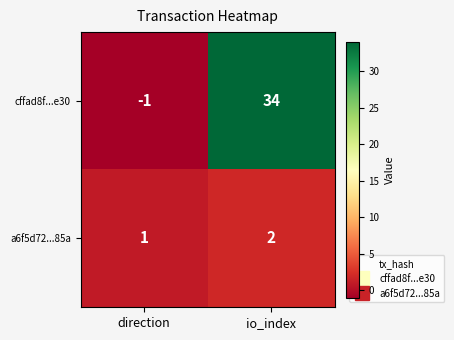

What is the sum of all a6f5d72...85a values?

3